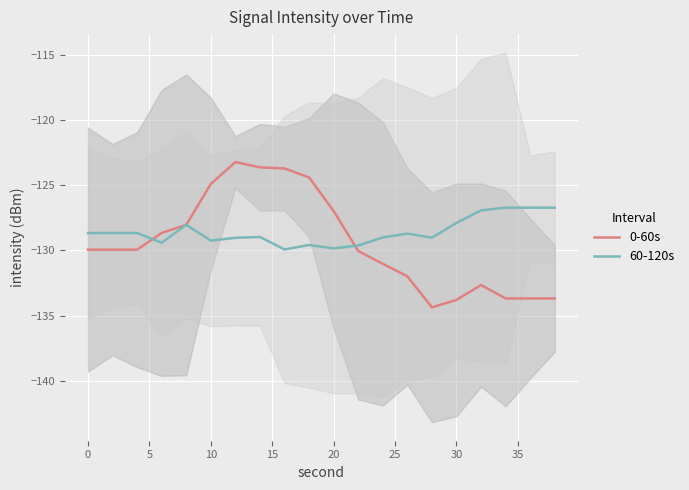

Which series has the widest spread of values?

0-60s